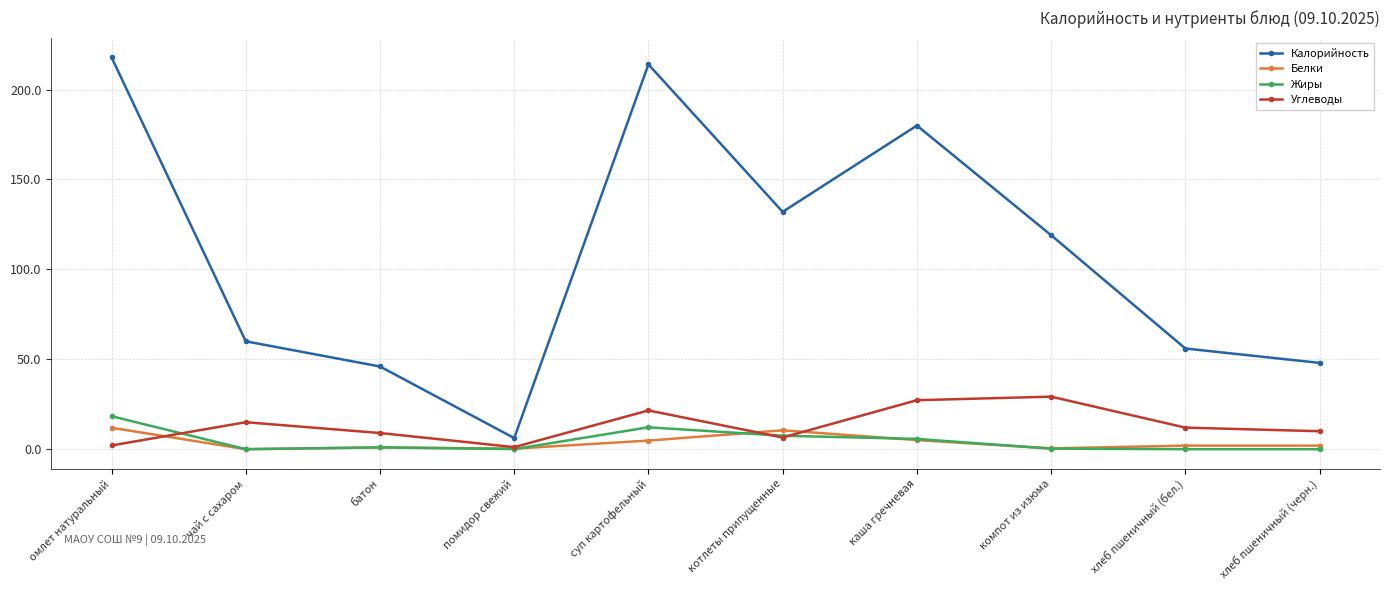

What is the minimum value for Калорийность?

6.2